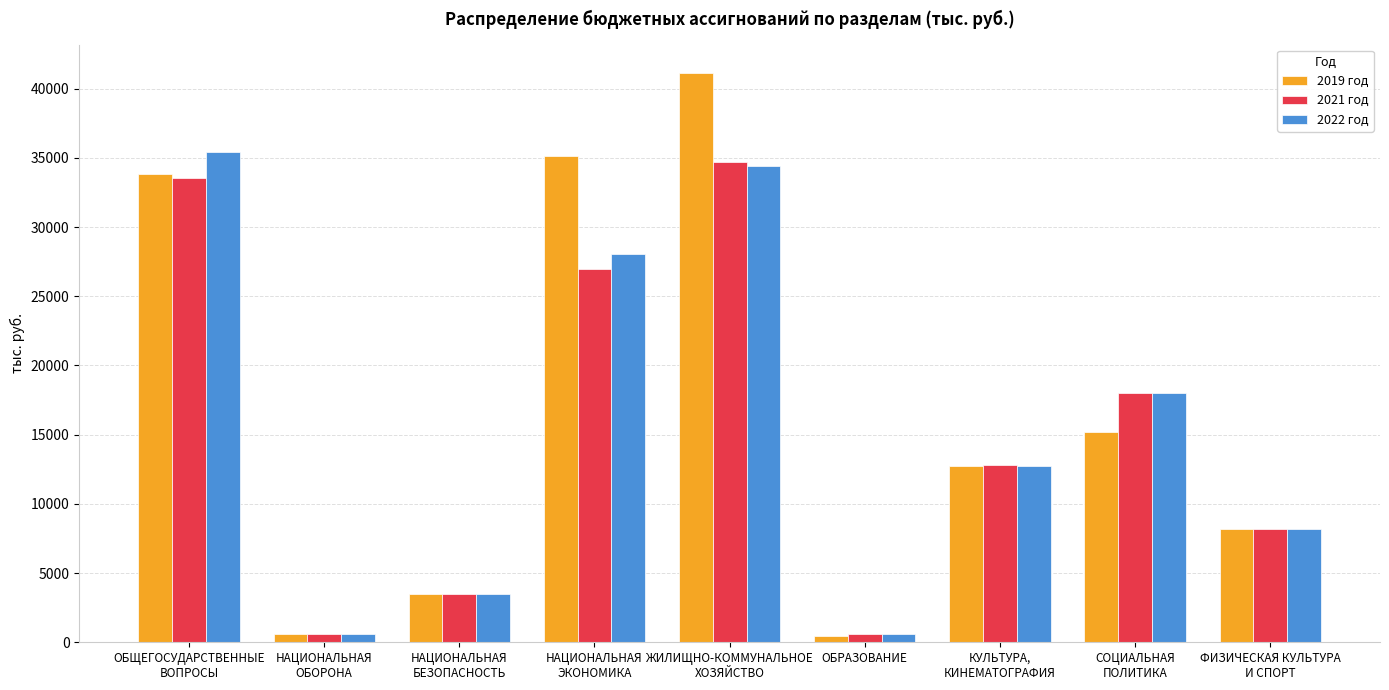

What is the label of the 1st bar from the left?

ОБЩЕГОСУДАРСТВЕННЫЕ
ВОПРОСЫ